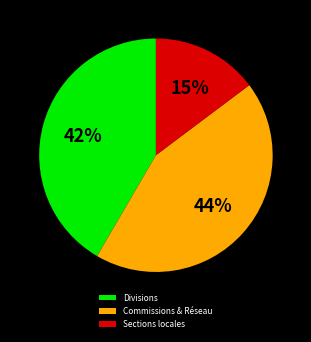

Which category has the smallest portion of the pie?

Sections locales